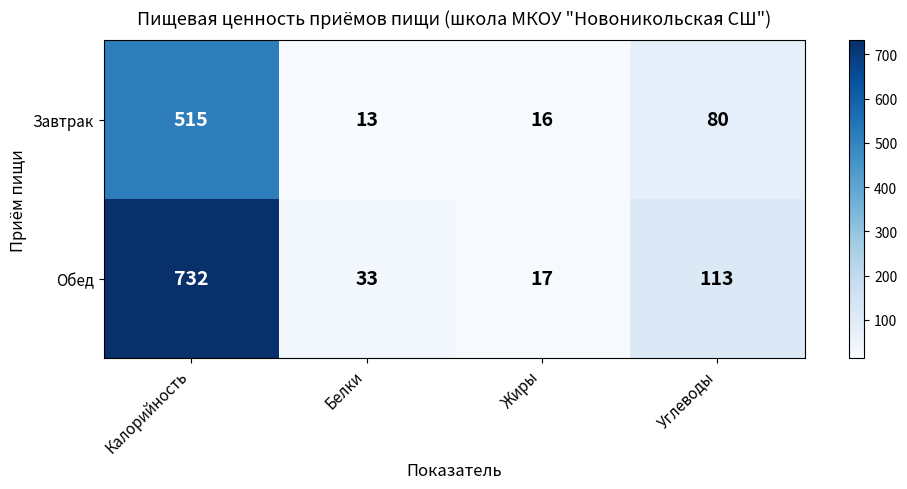

The Завтрак series shows 13 at Белки. True or false?

True